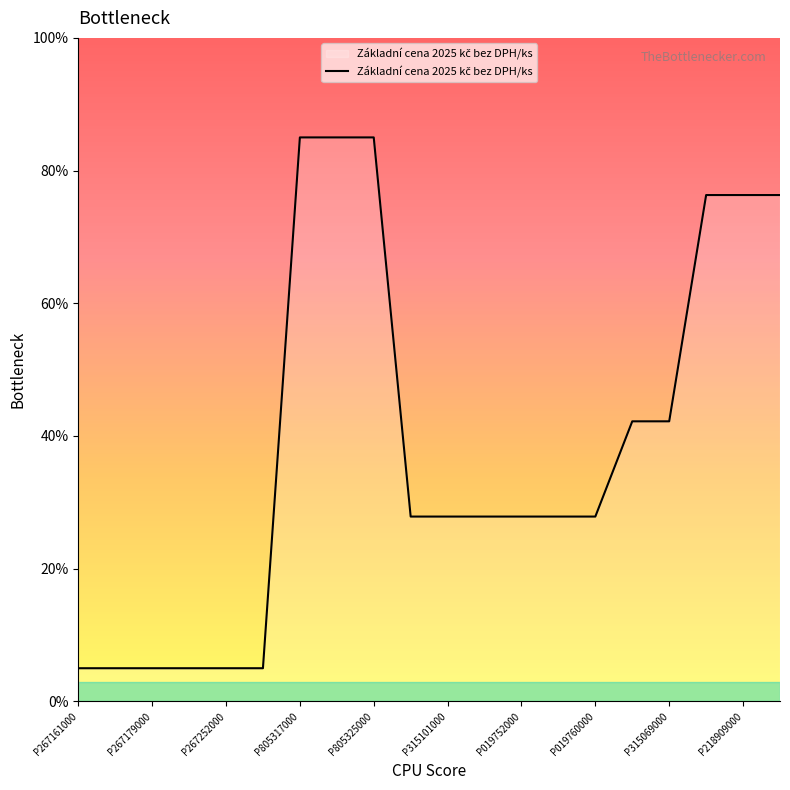

What is the difference between the maximum and minimum values?

80.0